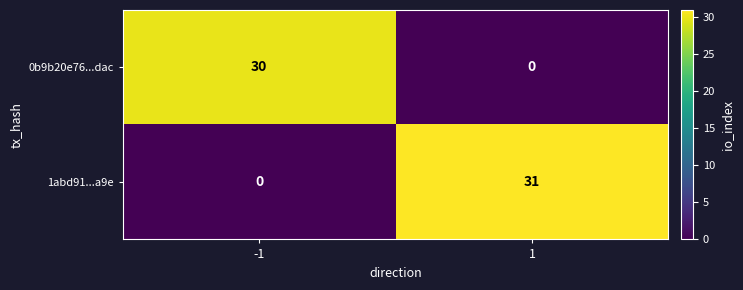

Reading right to left, extract all data points from this chart.

0b9b20e76...dac: 1=0	-1=30
1abd91...a9e: 1=31	-1=0